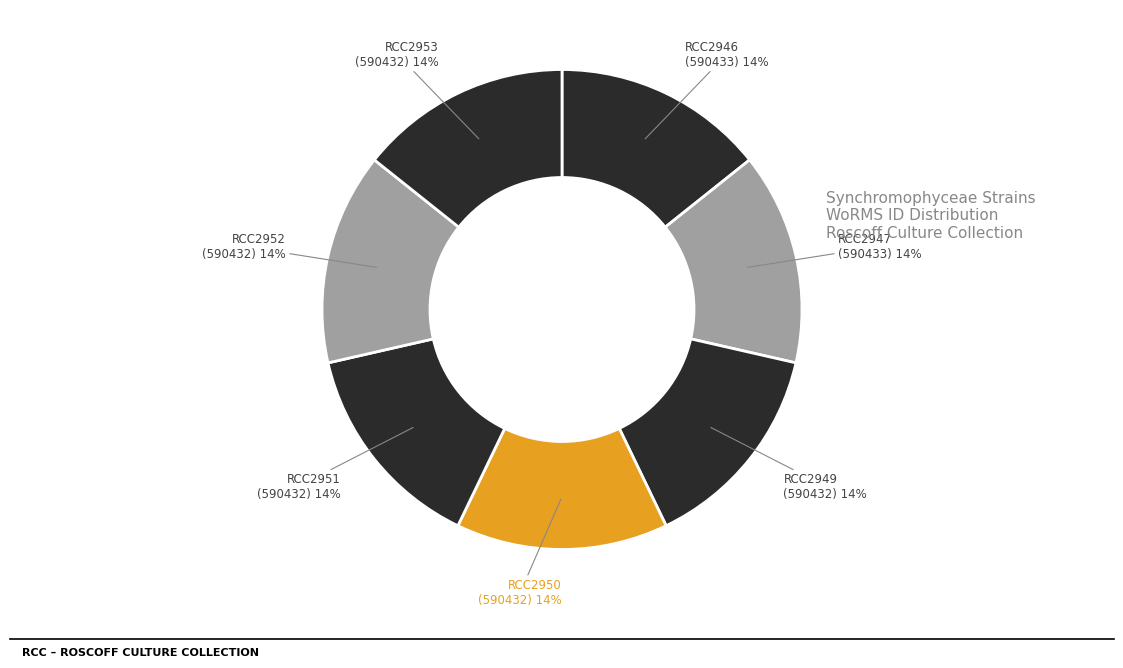

How many slices are in this pie chart?

7